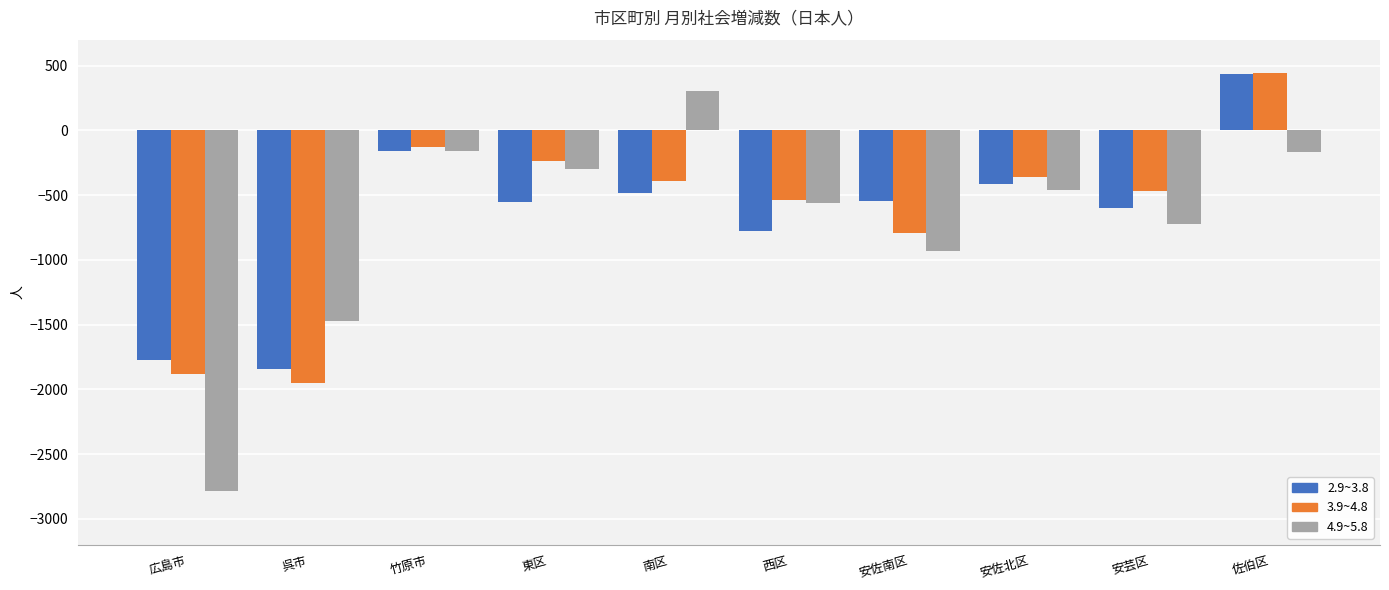

Between 呉市 and 佐伯区, which series saw the biggest shift?

3.9~4.8